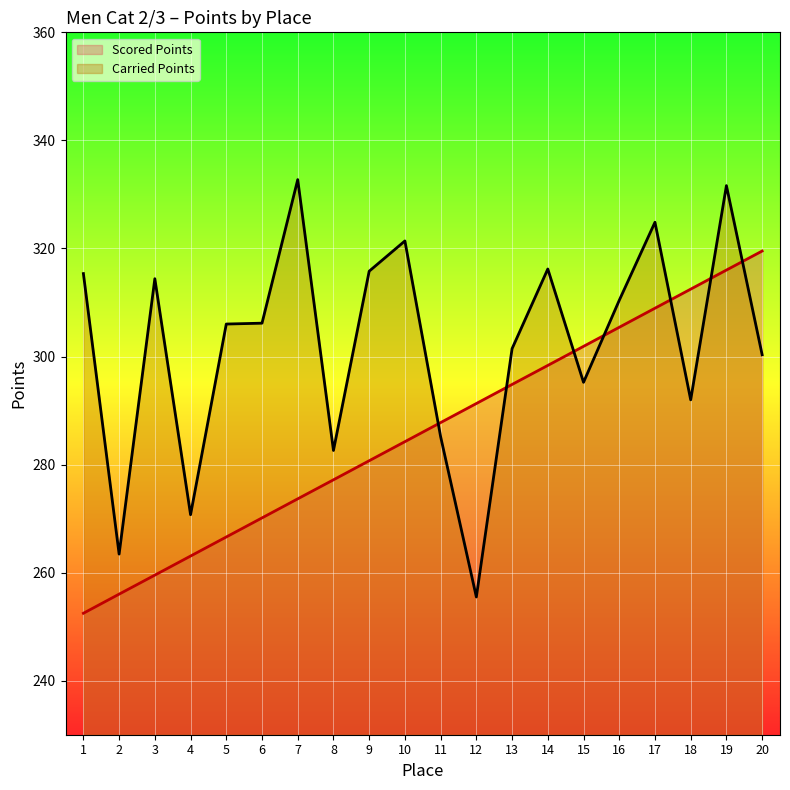

Rank the series by their average value, from highest to lowest.

Carried Points, Scored Points